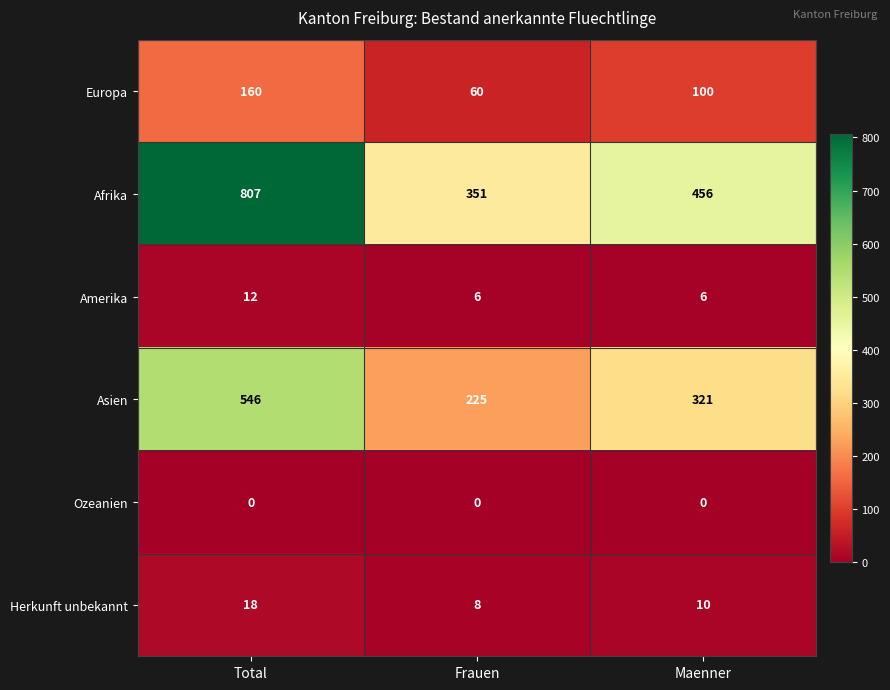

Which series has the largest range (max minus min)?

Afrika